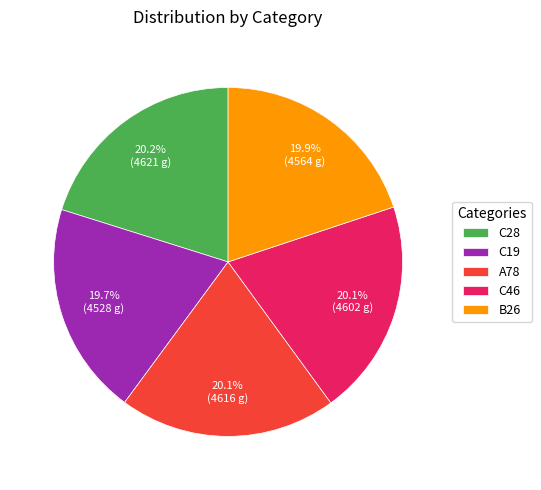

What percentage is NOT represented by A78?

79.9%